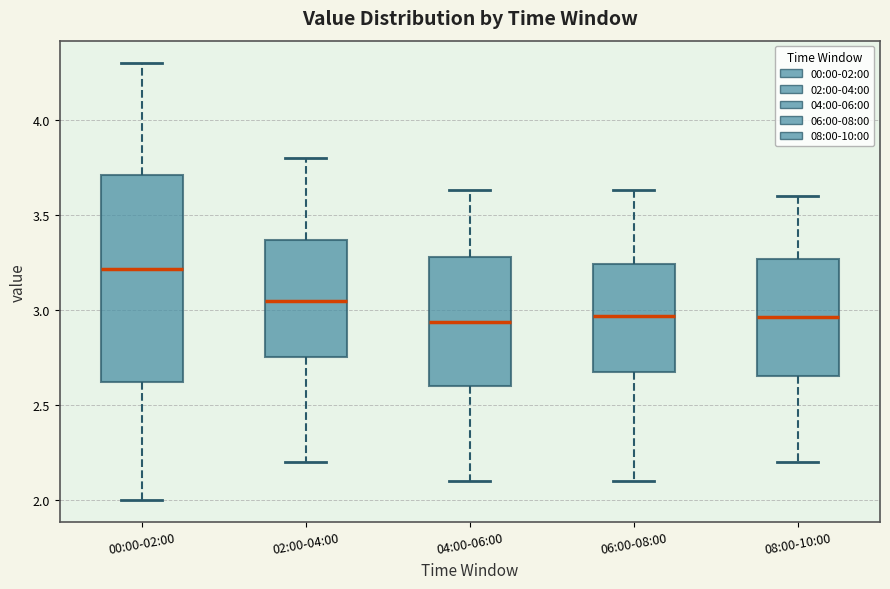

Comparing the boxes themselves (not the whiskers), which one is the tallest?

00:00-02:00